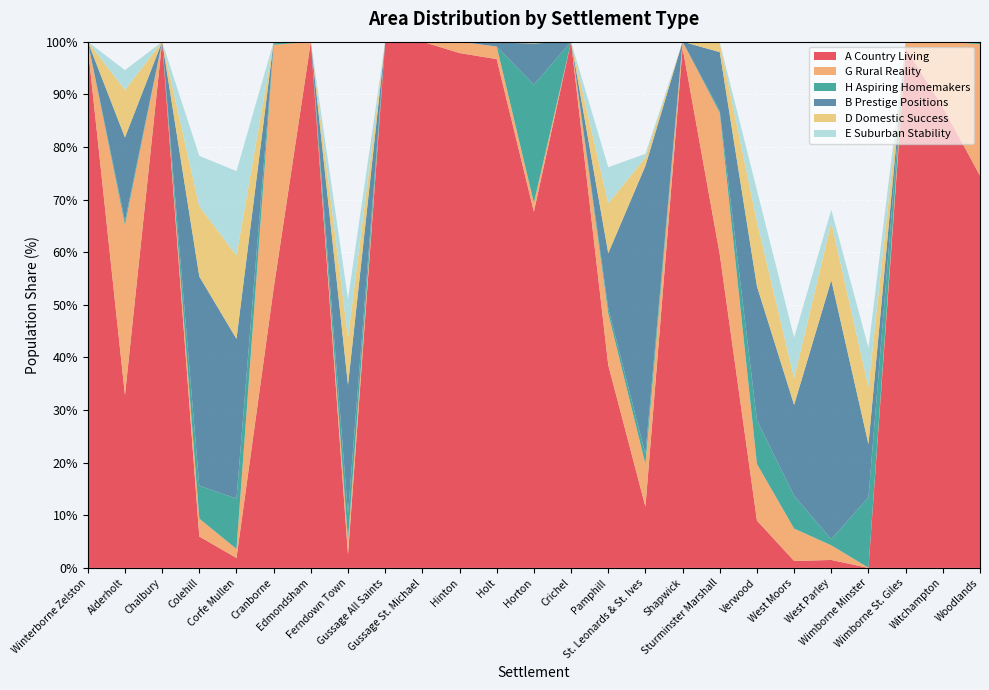

Reading left to right, list all the values displayed in this chart.

A Country Living: 99.1	32.8	100.0	6.0	1.9	53.1	100.0	2.5	100.0	100.0	97.8	96.7	67.7	100.0	38.6	11.6	98.8	59.6	9.0	1.3	1.5	0.0	98.8	87.6	74.5
G Rural Reality: 0.9	32.3	0.0	3.4	1.7	46.3	0.0	2.8	0.0	0.0	2.2	2.4	1.7	0.0	9.8	8.1	1.2	26.9	10.8	6.2	2.8	0.0	1.2	12.4	25.0
H Aspiring Homemakers: 0.0	0.7	0.0	6.2	9.6	0.3	0.0	5.0	0.0	0.0	0.0	0.0	22.4	0.0	1.0	1.9	0.0	0.4	8.3	6.2	1.1	13.4	0.0	0.0	0.5
B Prestige Positions: 0.0	15.9	0.0	39.8	30.3	0.3	0.0	24.5	0.0	0.0	0.0	0.7	7.8	0.0	10.5	54.8	0.0	11.2	25.5	17.3	49.2	10.1	0.0	0.0	0.0
D Domestic Success: 0.0	9.0	0.0	13.3	15.8	0.0	0.0	9.0	0.0	0.0	0.0	0.2	0.3	0.0	9.5	1.6	0.0	1.7	12.2	5.1	10.9	10.9	0.0	0.0	0.0
E Suburban Stability: 0.0	3.8	0.0	9.6	16.0	0.0	0.0	7.4	0.0	0.0	0.0	0.0	0.0	0.0	6.9	0.7	0.0	0.1	6.0	7.8	2.5	7.4	0.0	0.0	0.0